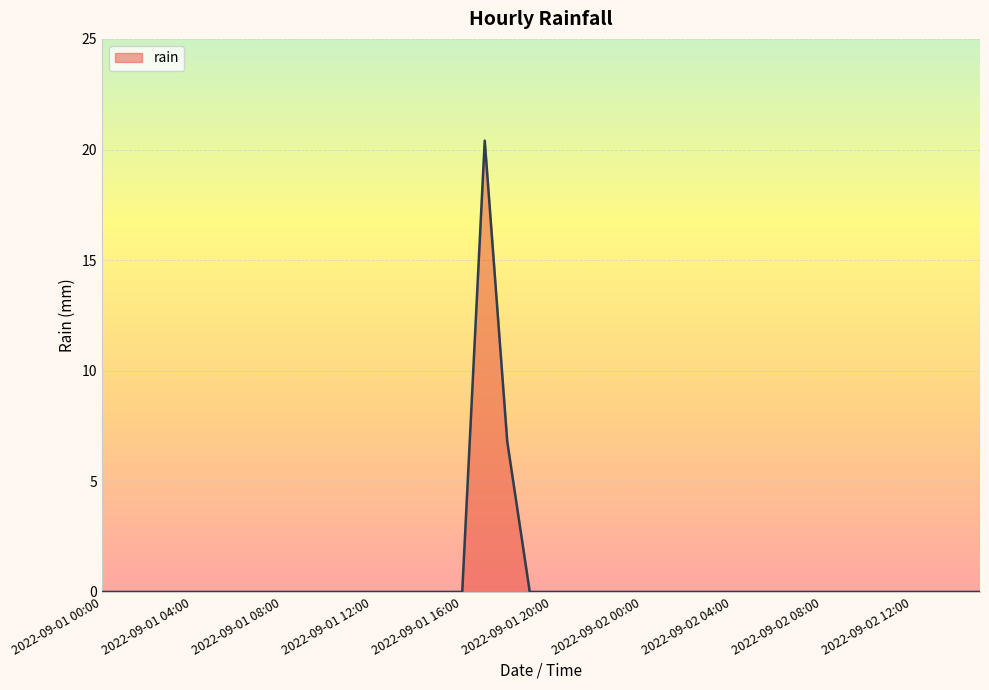

Reading left to right, transcribe all the data shown in this chart.

0.0	0.0	0.0	0.0	0.0	0.0	0.0	0.0	0.0	0.0	0.0	0.0	0.0	0.0	0.0	0.0	0.0	20.4	6.8	0.0	0.0	0.0	0.0	0.0	0.0	0.0	0.0	0.0	0.0	0.0	0.0	0.0	0.0	0.0	0.0	0.0	0.0	0.0	0.0	0.0